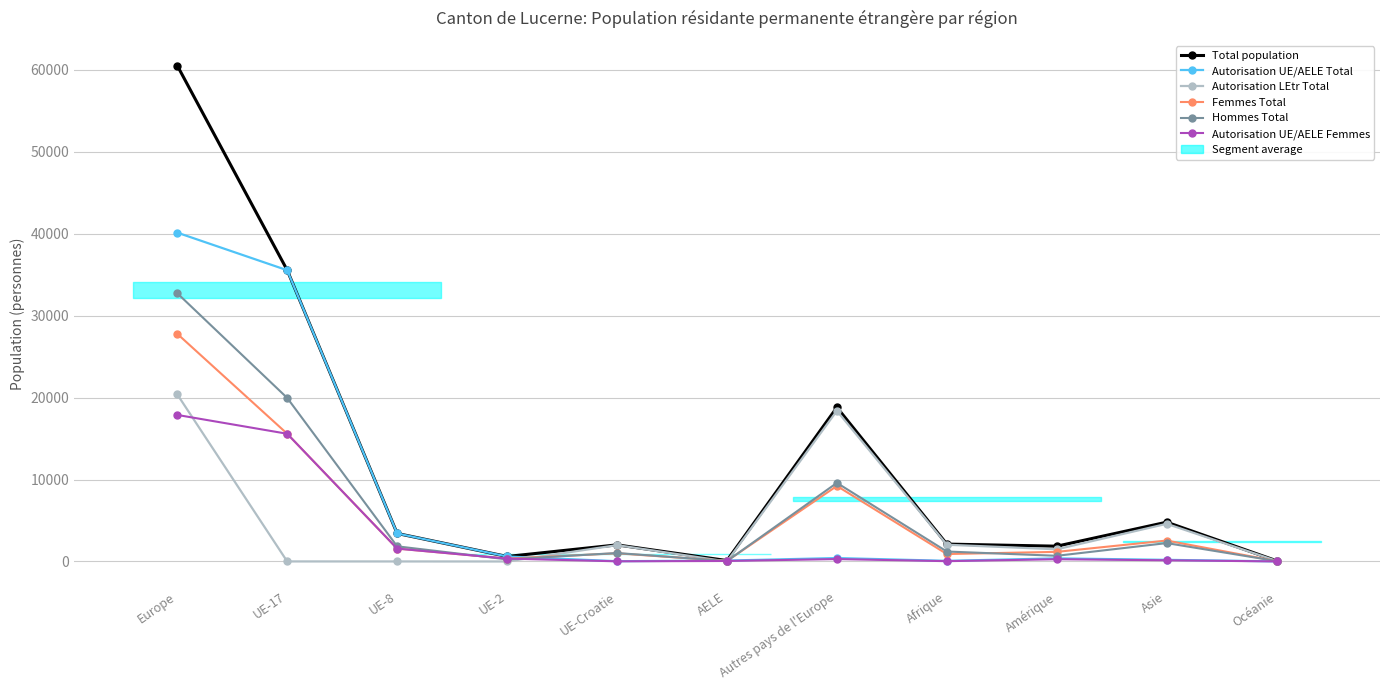

In Femmes Total, how many points are lower than both neighbors (excluding endpoints)?

3